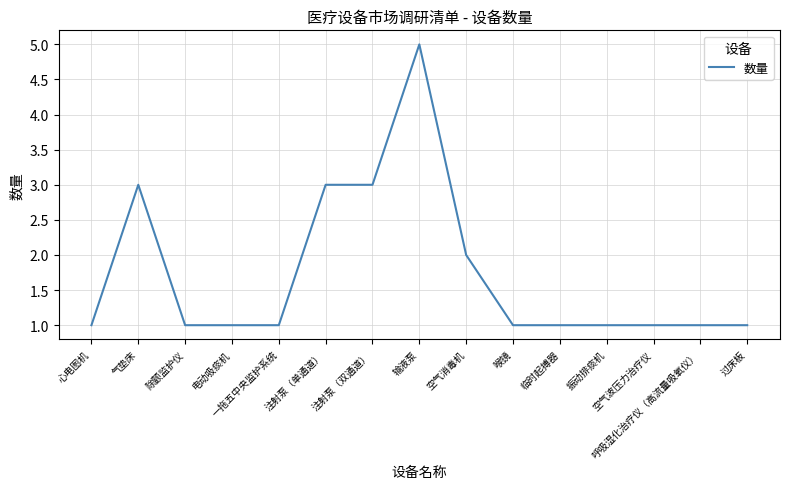

Reading left to right, what are all the values shown in this chart?

1	3	1	1	1	3	3	5	2	1	1	1	1	1	1